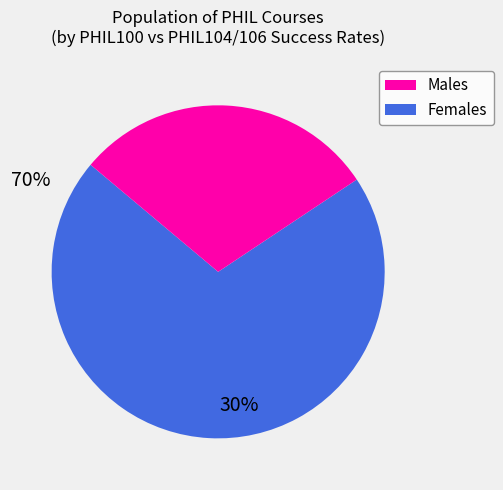

Count the number of slices in the pie.

2